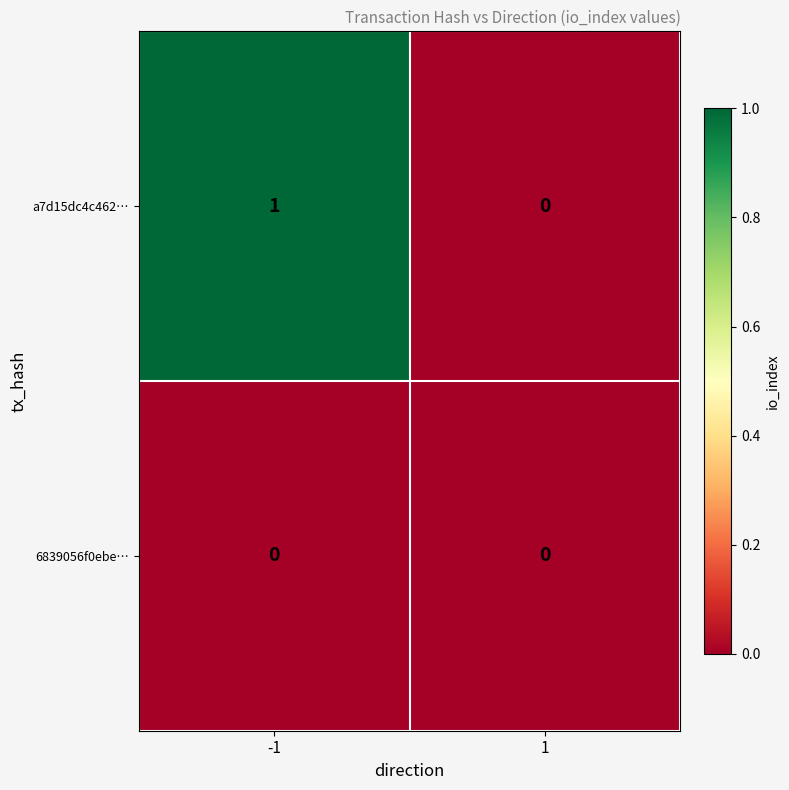

Which series changed the most between -1 and 1?

a7d15dc4c462…